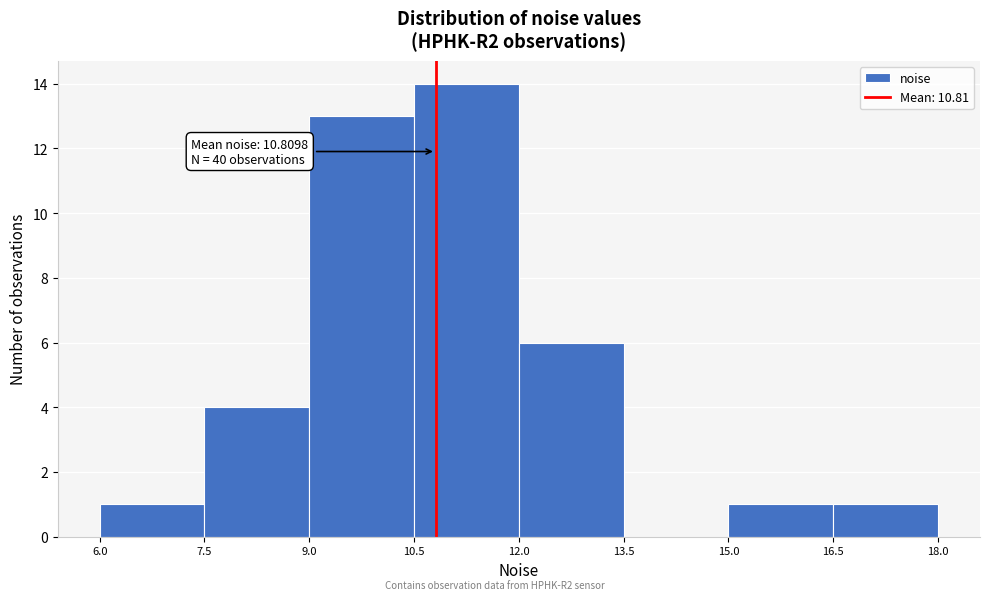

Over which range of the x-axis is the bar tallest?

10.5 to 12.0